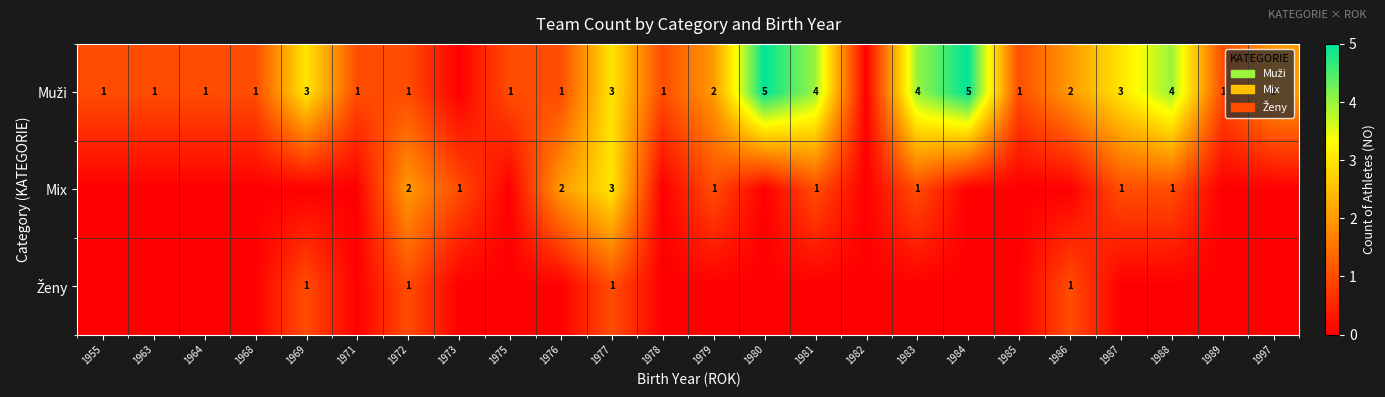

The value of Mix at 1972 is 2. True or false?

True